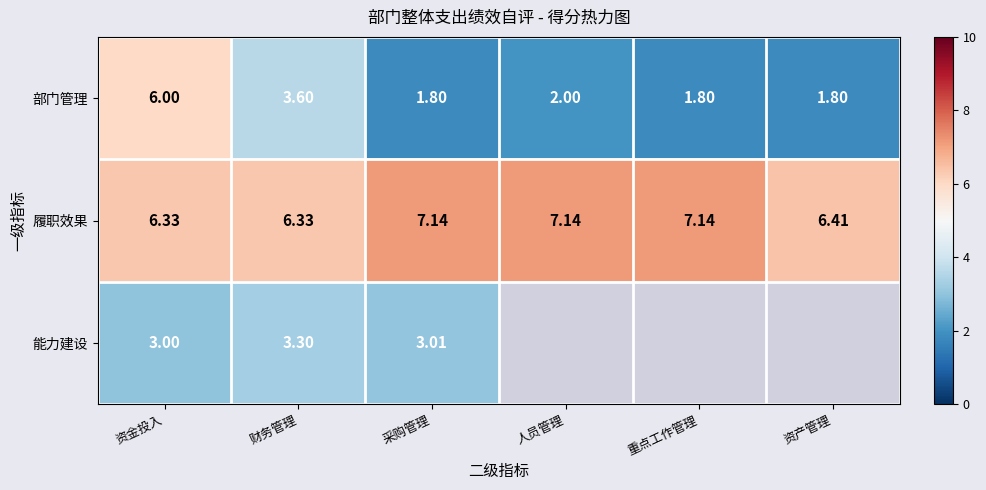

Rank the series at 财务管理 from lowest to highest value.

能力建设, 部门管理, 履职效果